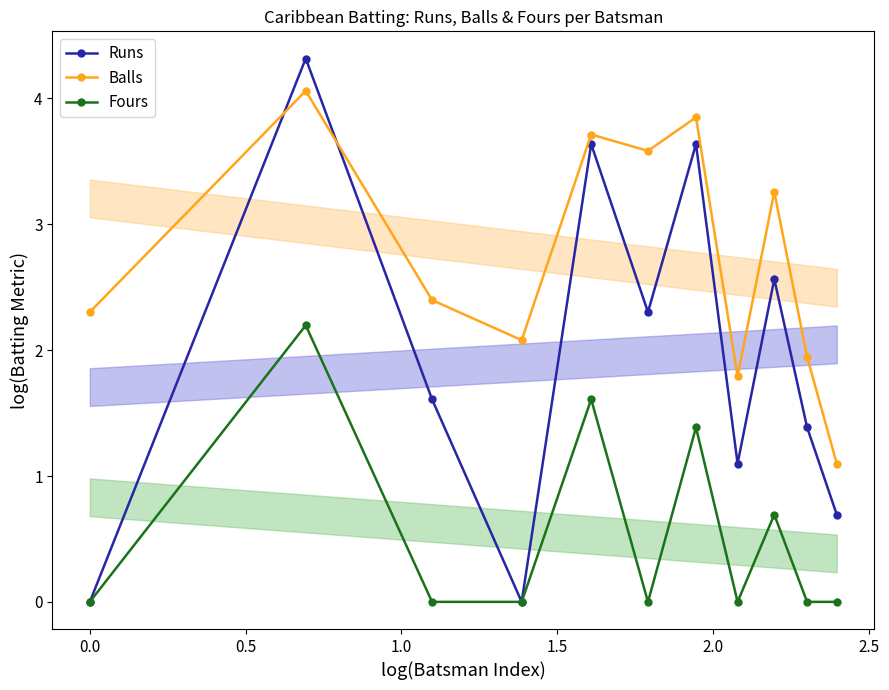

In Runs, how many points are lower than both neighbors (excluding endpoints)?

3